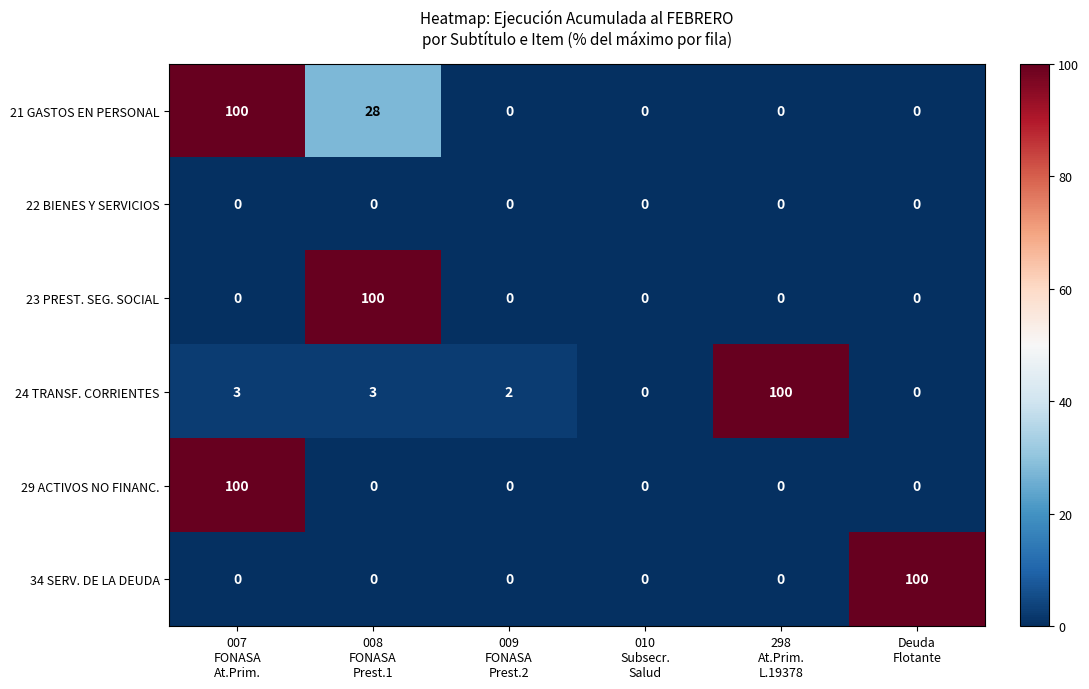

At how many categories does at least one series exceed 17?

4